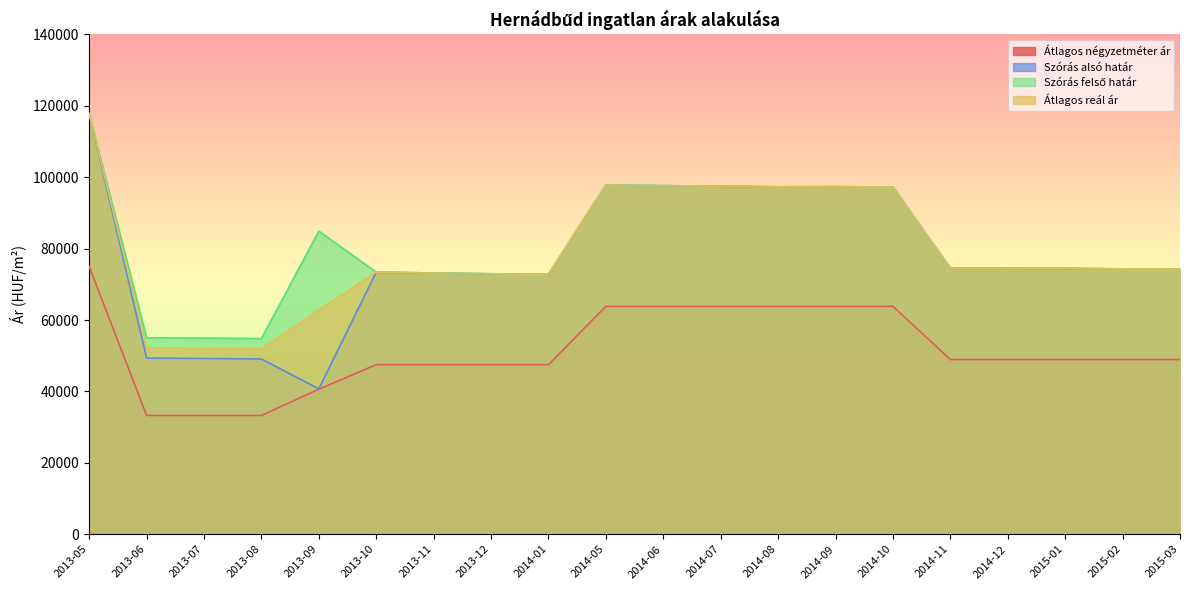

What is the difference between the Szórás felső határ values at 2014-07 and 2014-09?

123